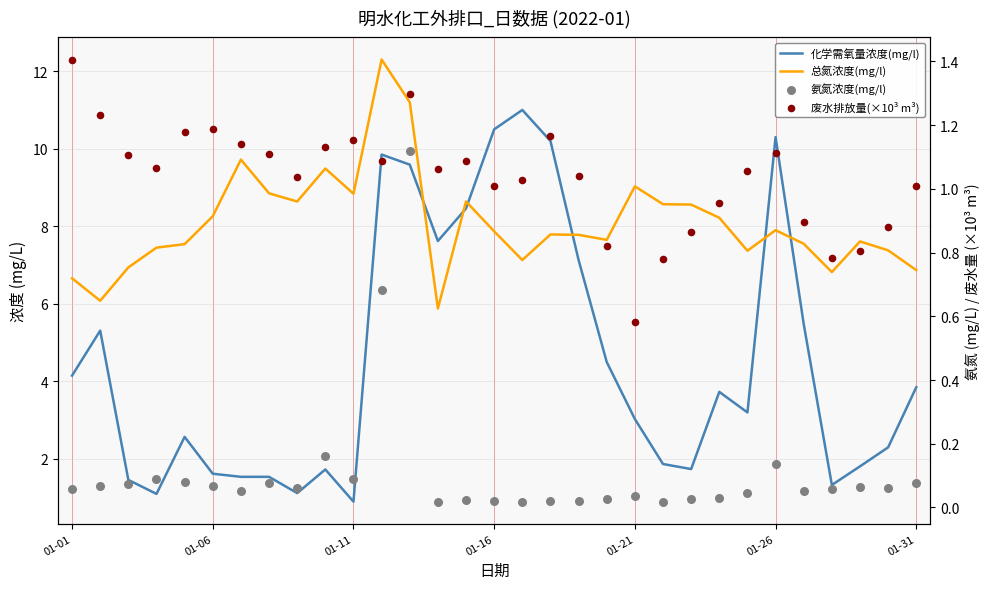

Which series reaches the maximum Y coordinate?

总氮浓度(mg/l)